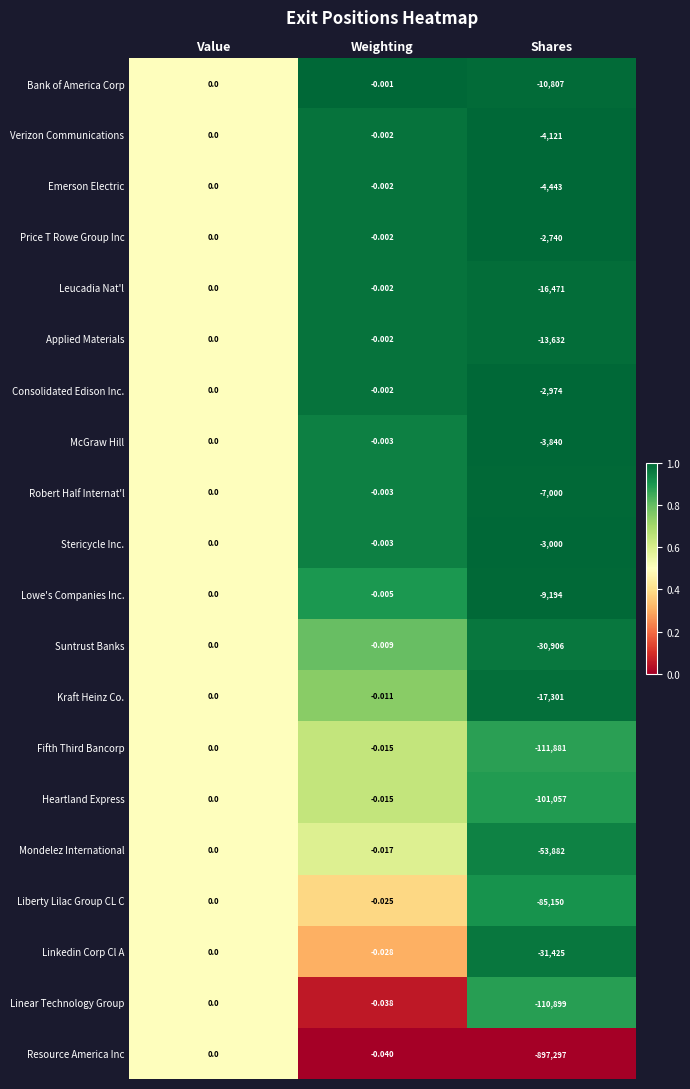

At which category is the sum across all series the highest?

Value